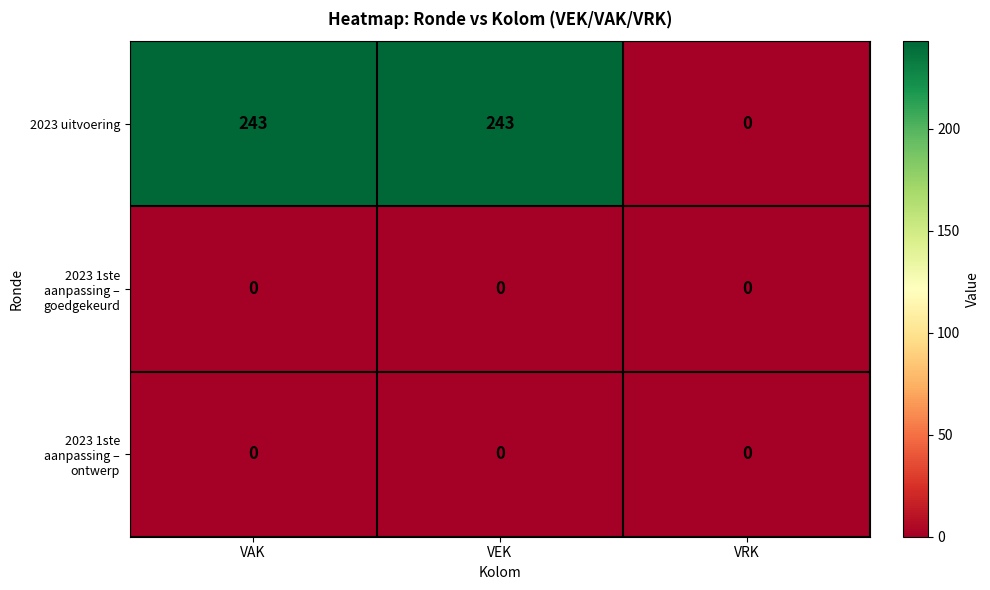

Which series has the largest range (max minus min)?

2023 uitvoering